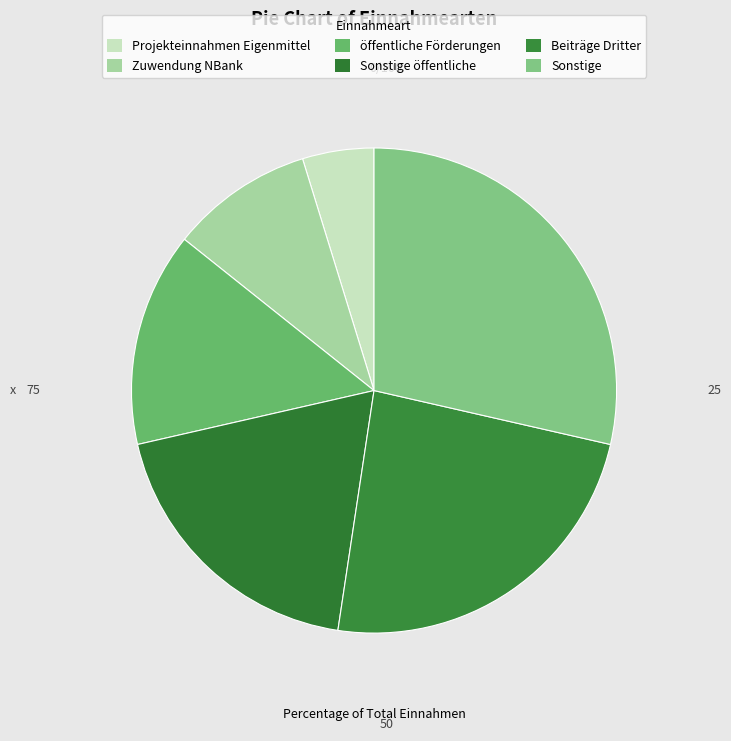

How many segments does this pie chart have?

6